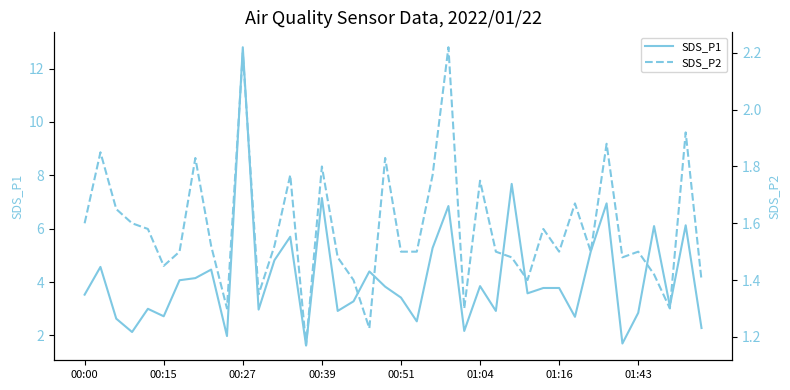

Does the chart display data point markers on the line(s)?

No